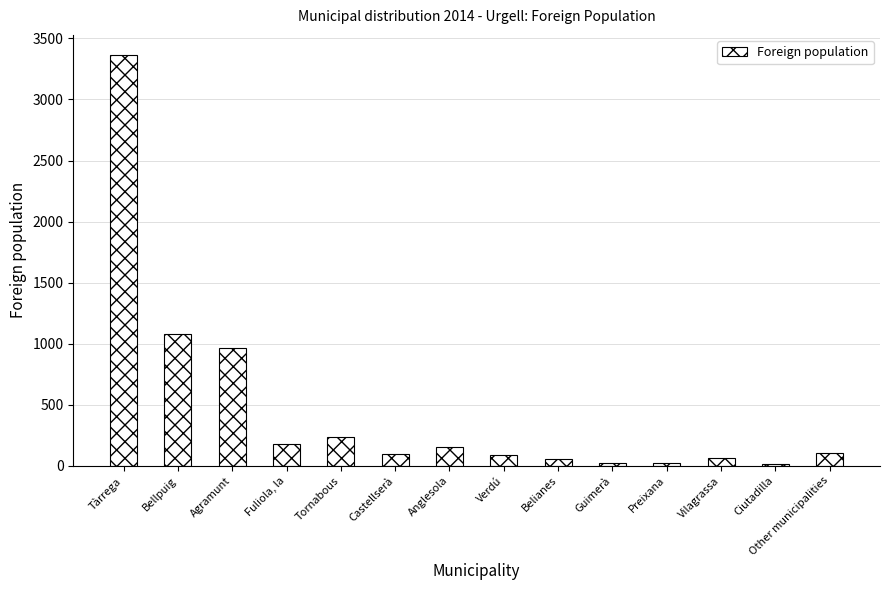

How many series are shown in this chart?

1